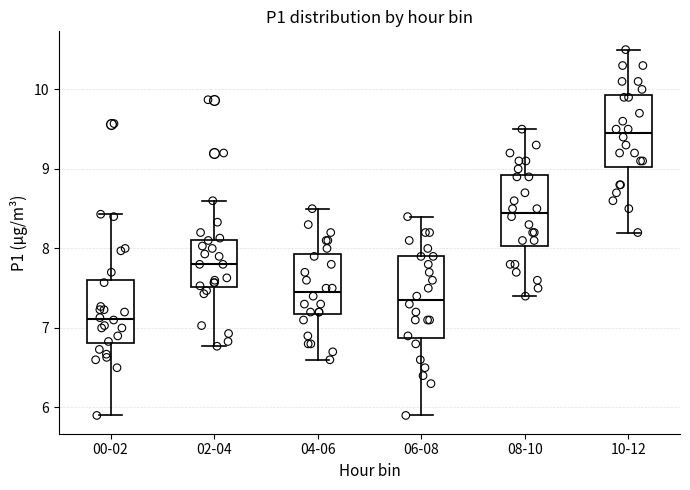

Where is the lower edge of the box for 02-04 on the y-axis? The values are not printed on the chart, so give them approximately, as read against the axis.

7.5